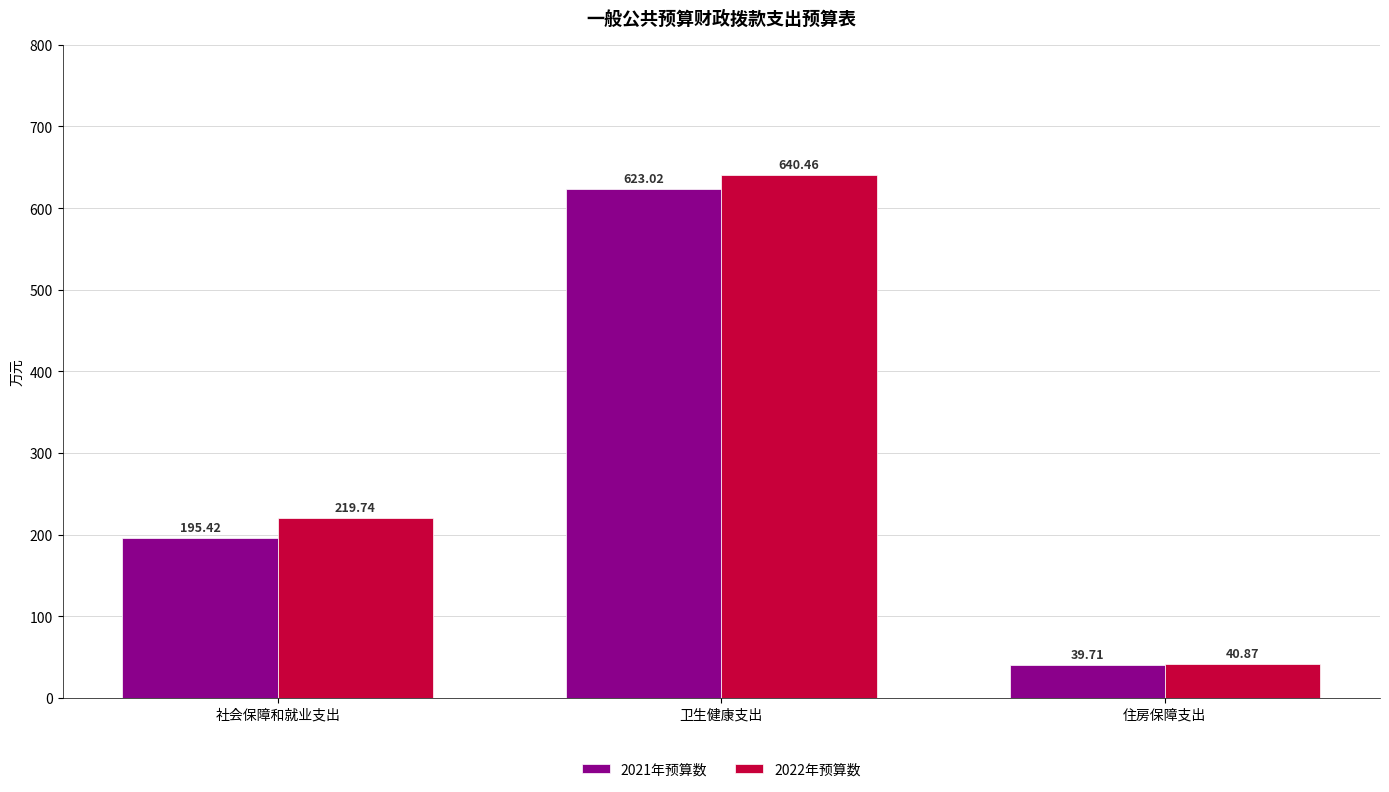

Which series has the largest total across all categories?

2022年预算数